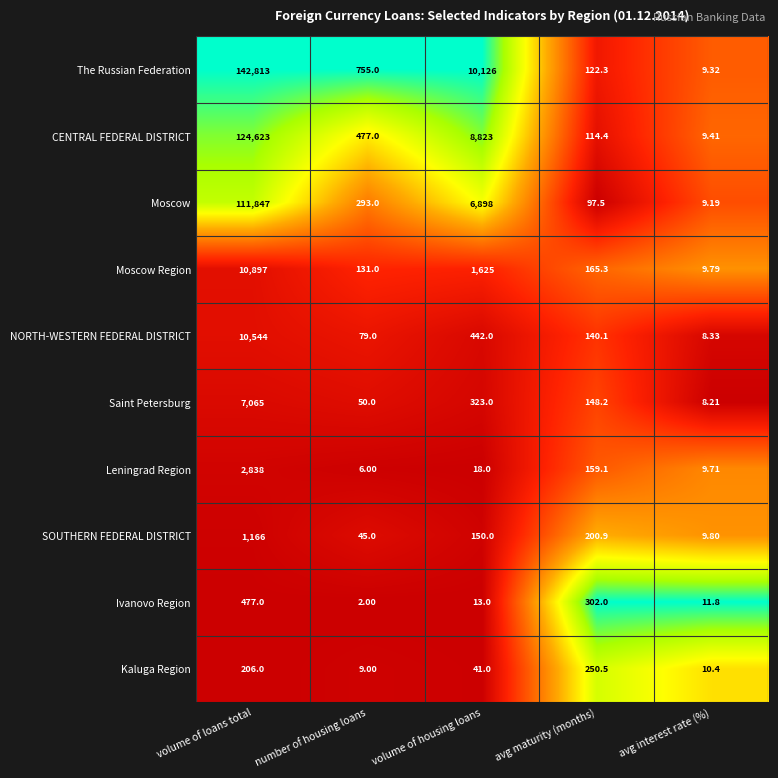

At which label does Moscow Region reach its peak?

volume of loans total